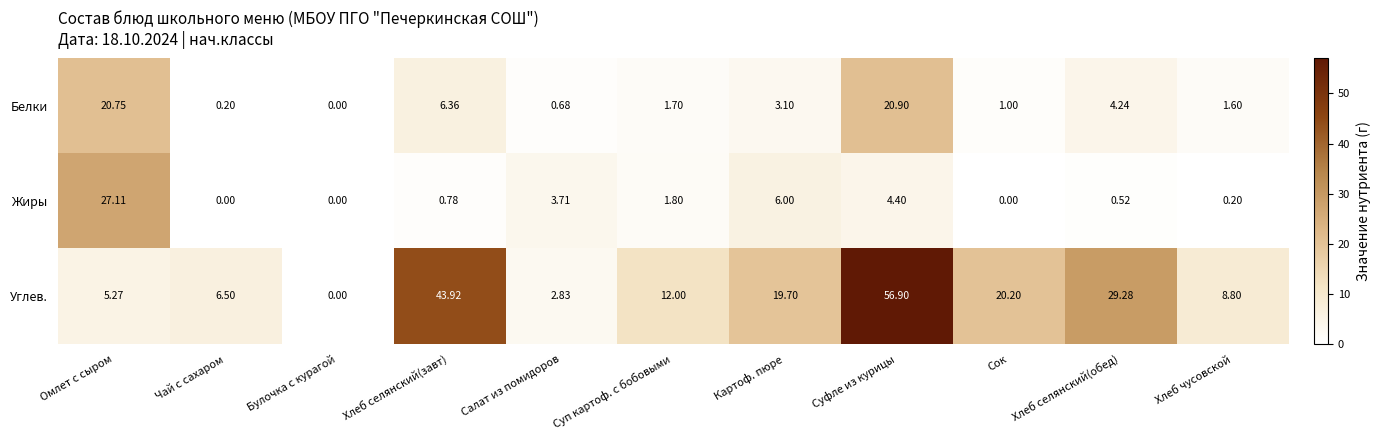

At Суфле из курицы, list the series in order from smallest to largest.

Жиры, Белки, Углев.